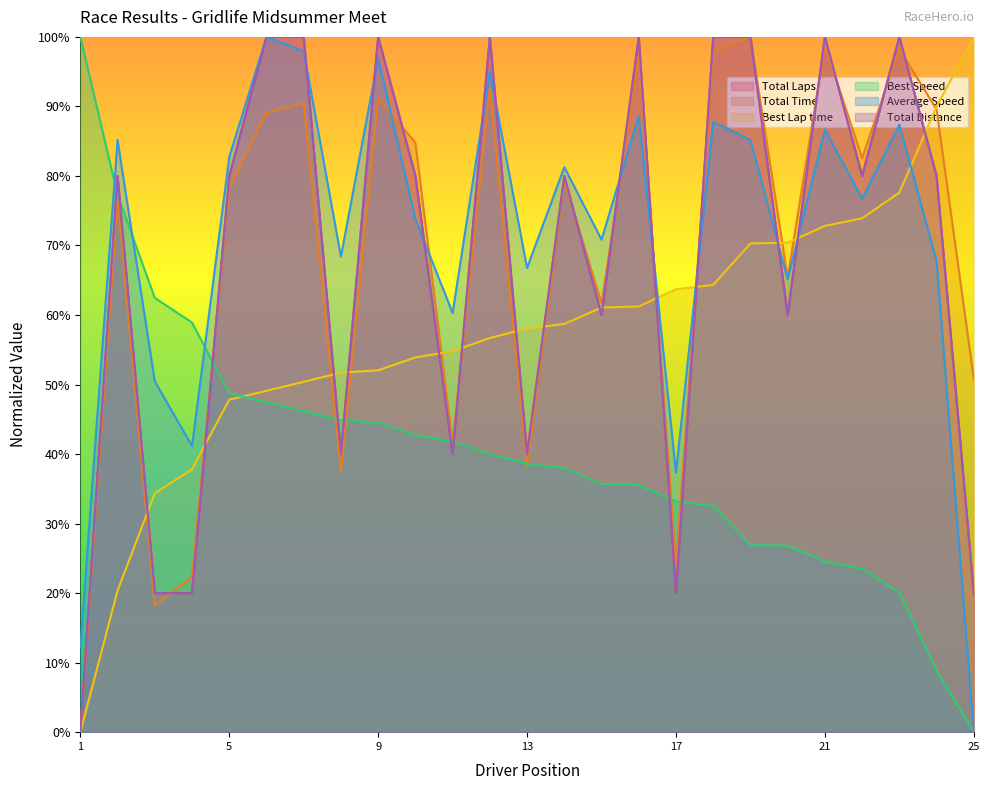

How many interior local peaks does the Average Speed series have?

9